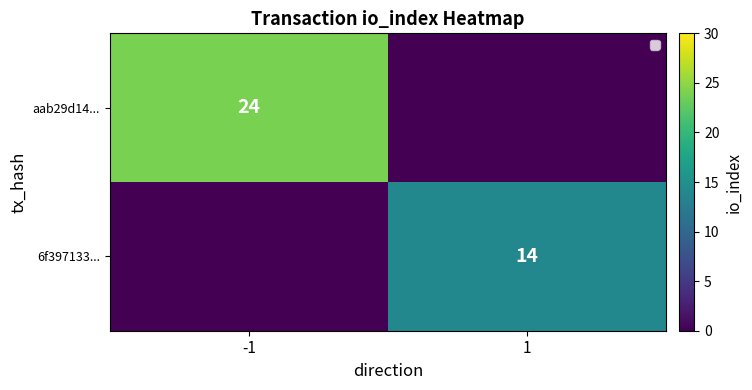

The aab29d14... series shows 24 at -1. True or false?

True